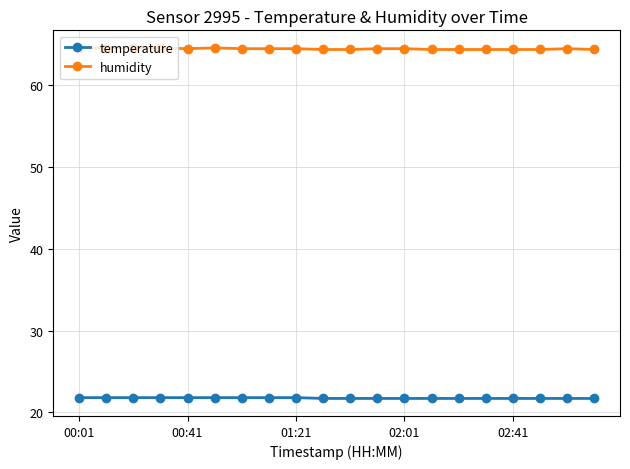

What is the value of the temperature point at the 20th from the left?

21.7